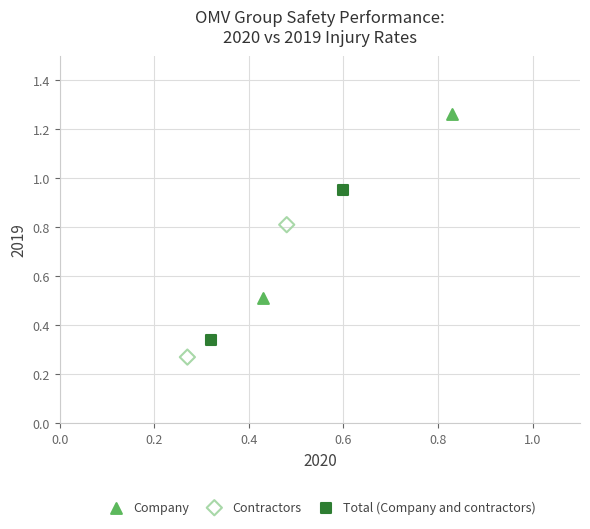

Which series has the widest spread of Y values?

Company